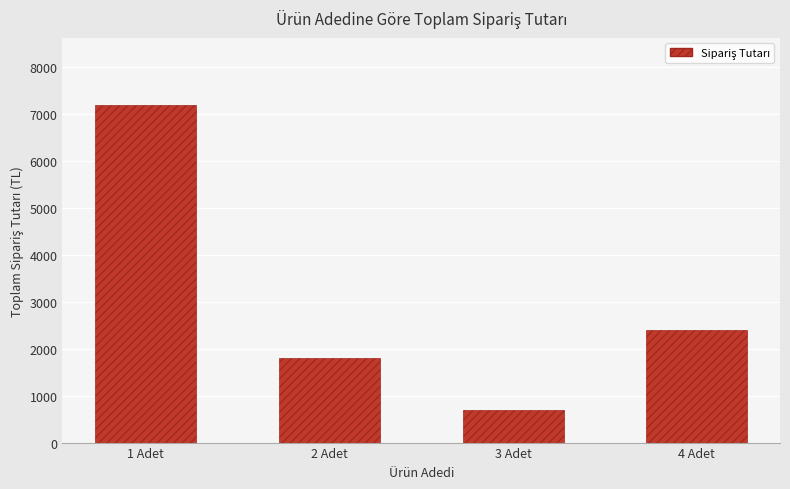

What is the maximum value shown in the chart?

7186